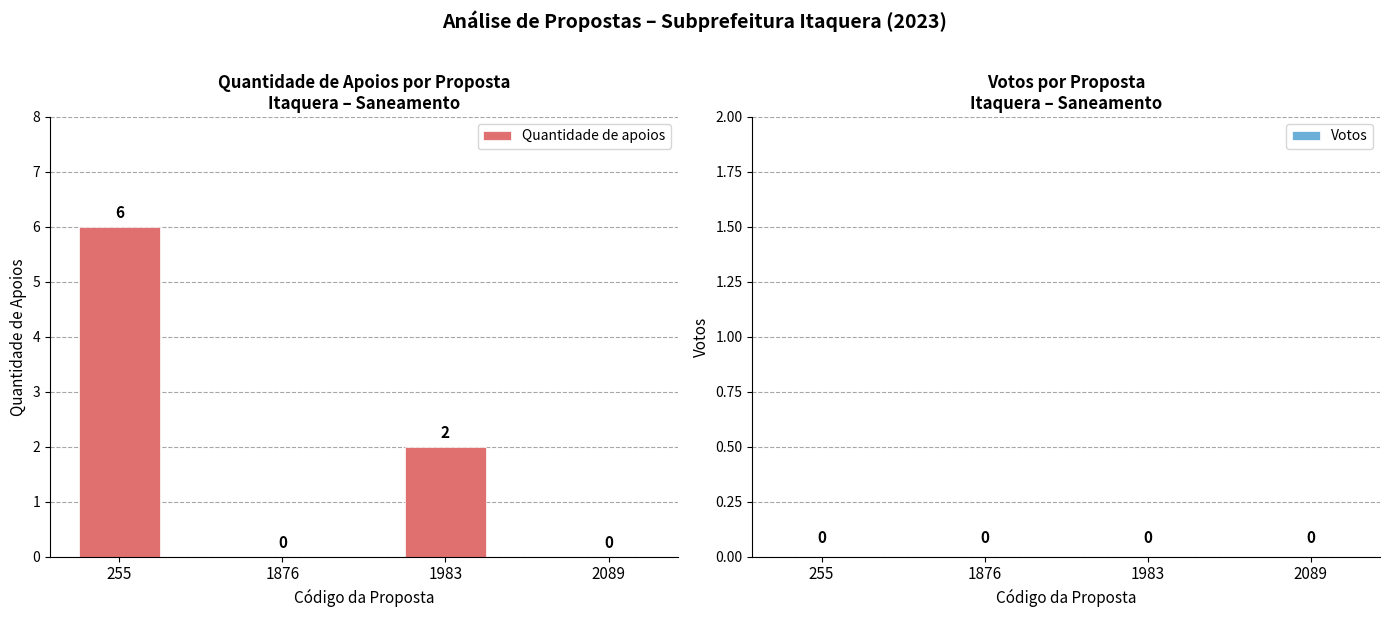

Which has a higher value, 1876 or 1983?

1983